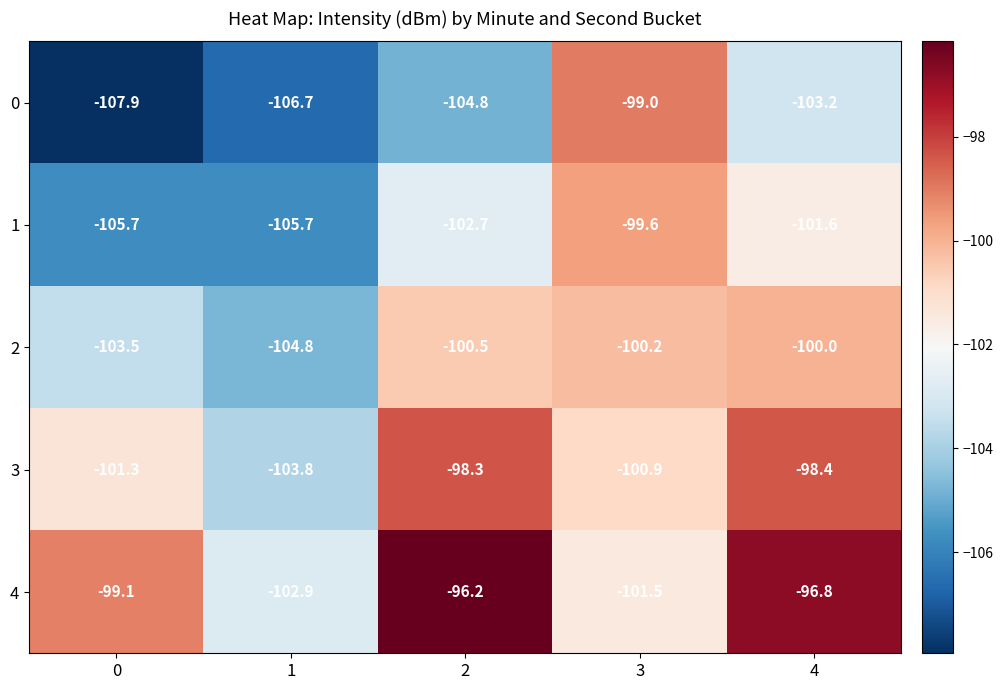

How many data points does each series have?

5